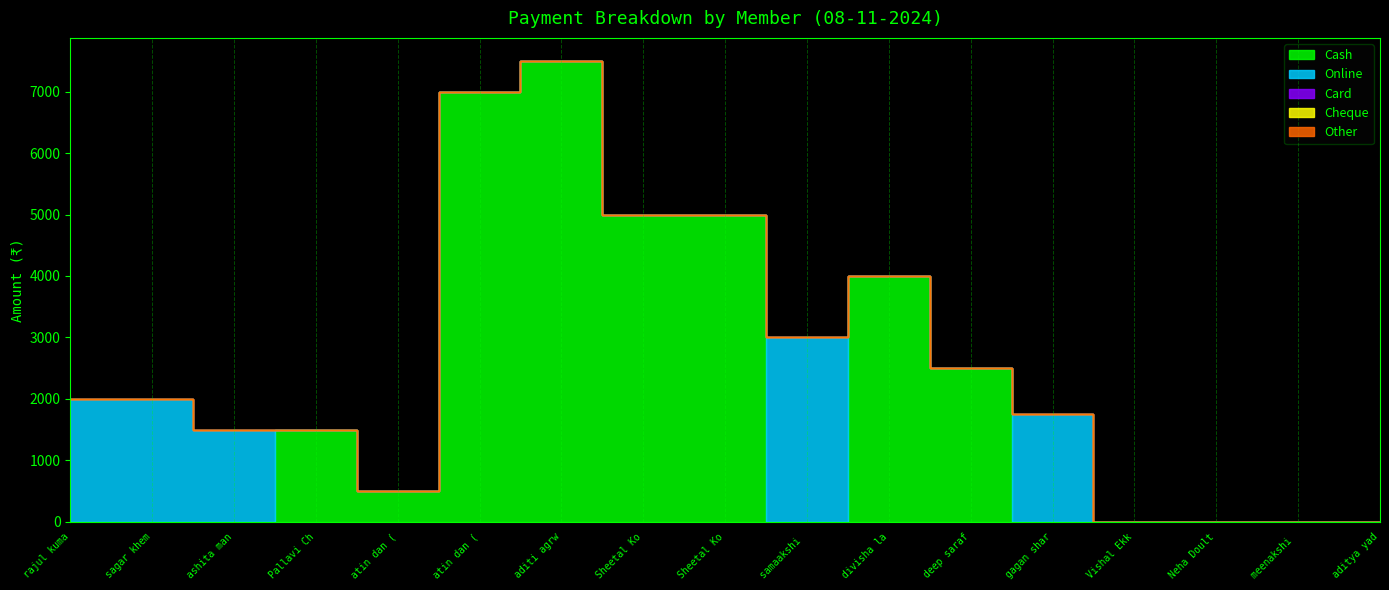

Rank the series at Sheetal Kosaria (1) from lowest to highest value.

Online, Card, Cheque, Other, Cash